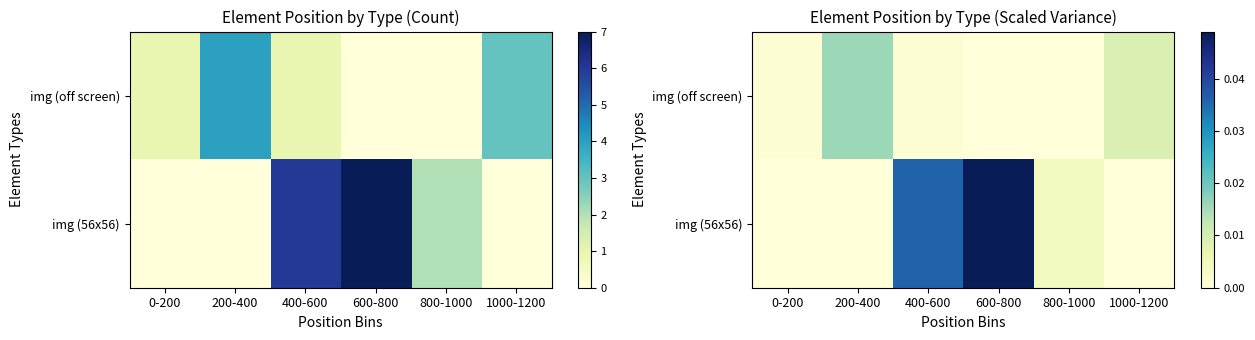

Which series has the largest total across all categories?

img (56x56)